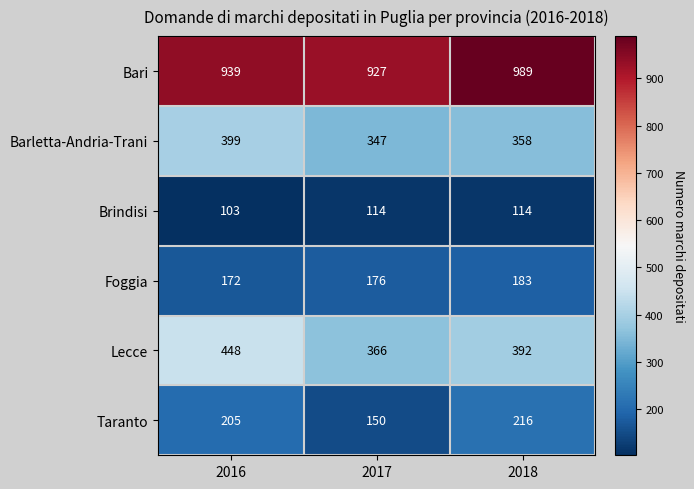

At which category is the sum across all series the highest?

2016